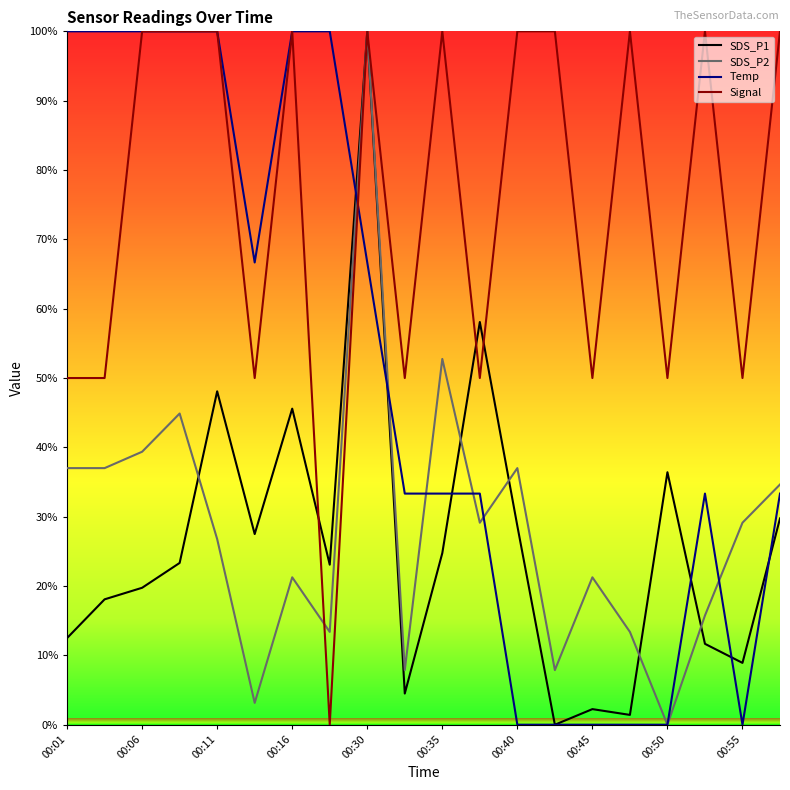

How many distinct data groups are displayed?

4